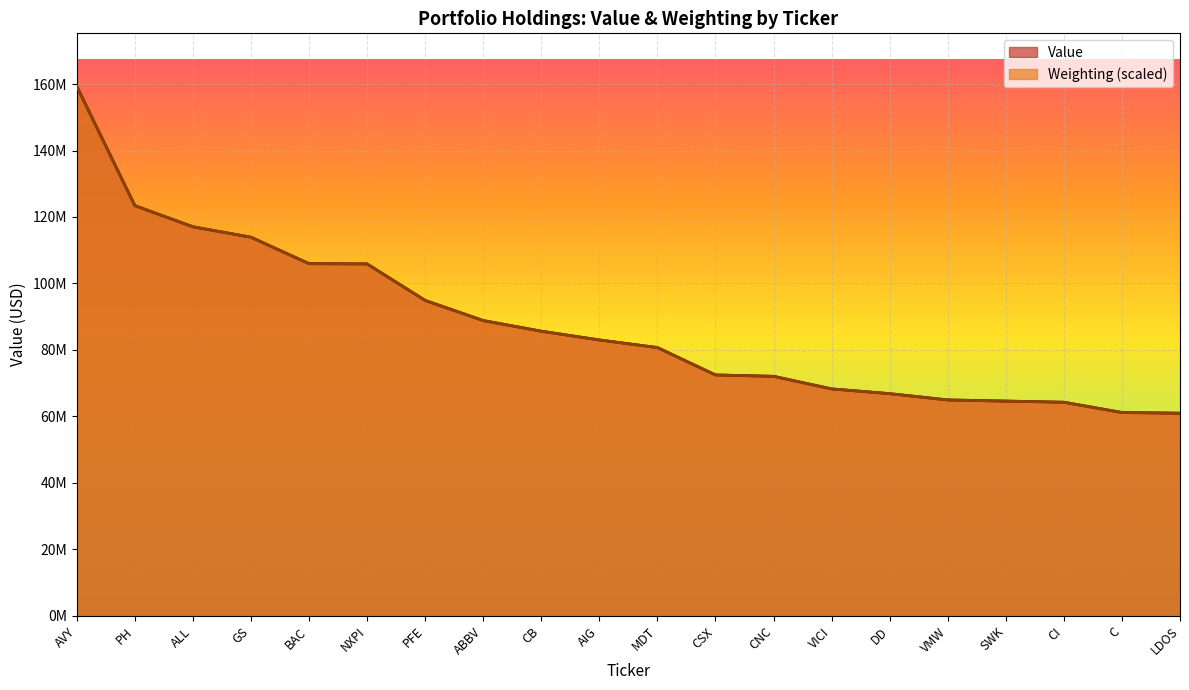

How many lines are shown in the chart?

2